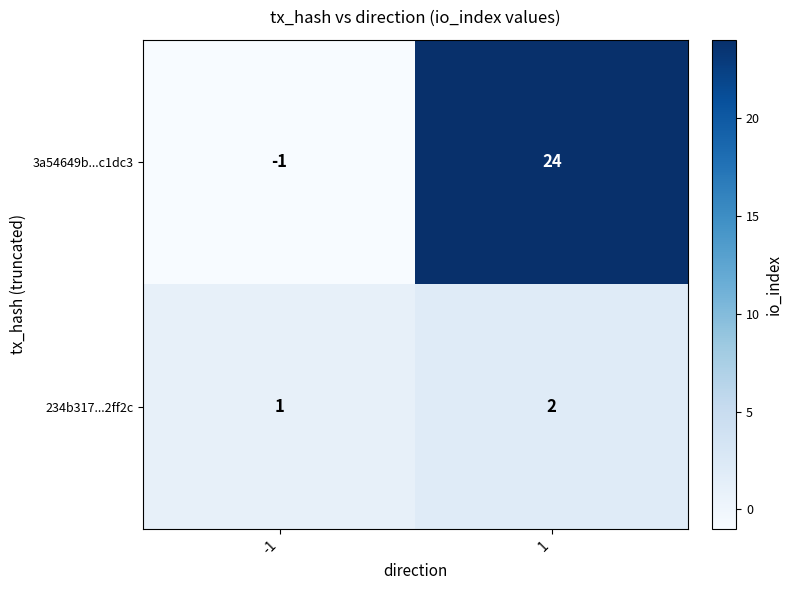

True or false: 3a54649b...c1dc3 has a value of -1 at -1.

True